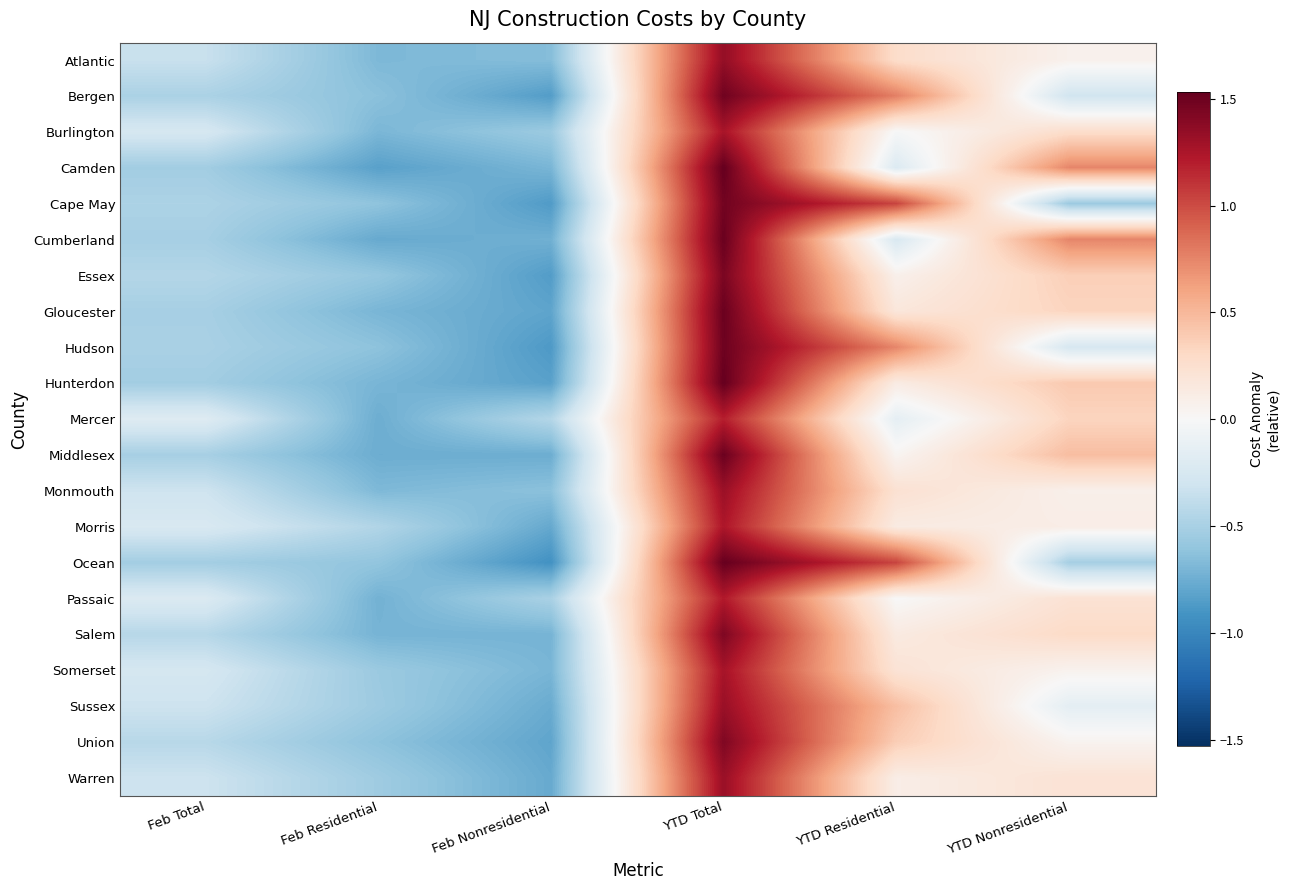

What is the maximum value shown in the chart?

1.5